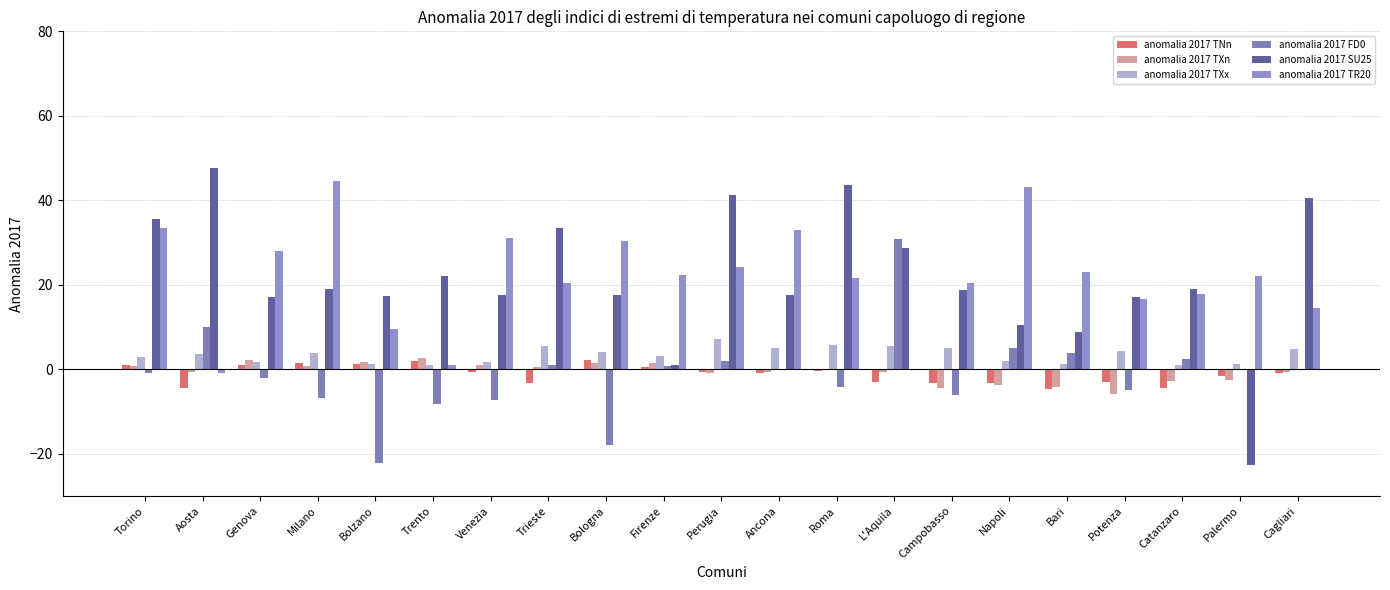

What is the approximate value of anomalia 2017 SU25 at Milano?

19.0